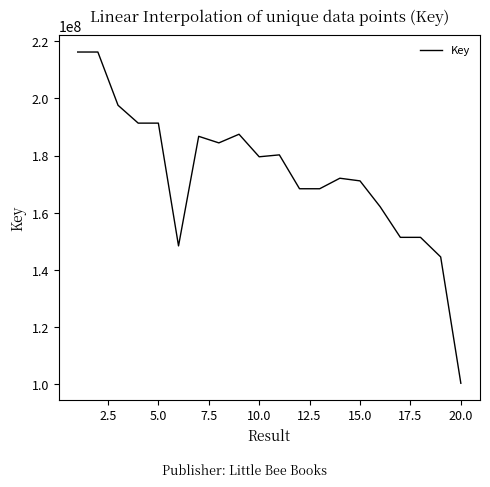

What is the maximum value shown in the chart?

216204152